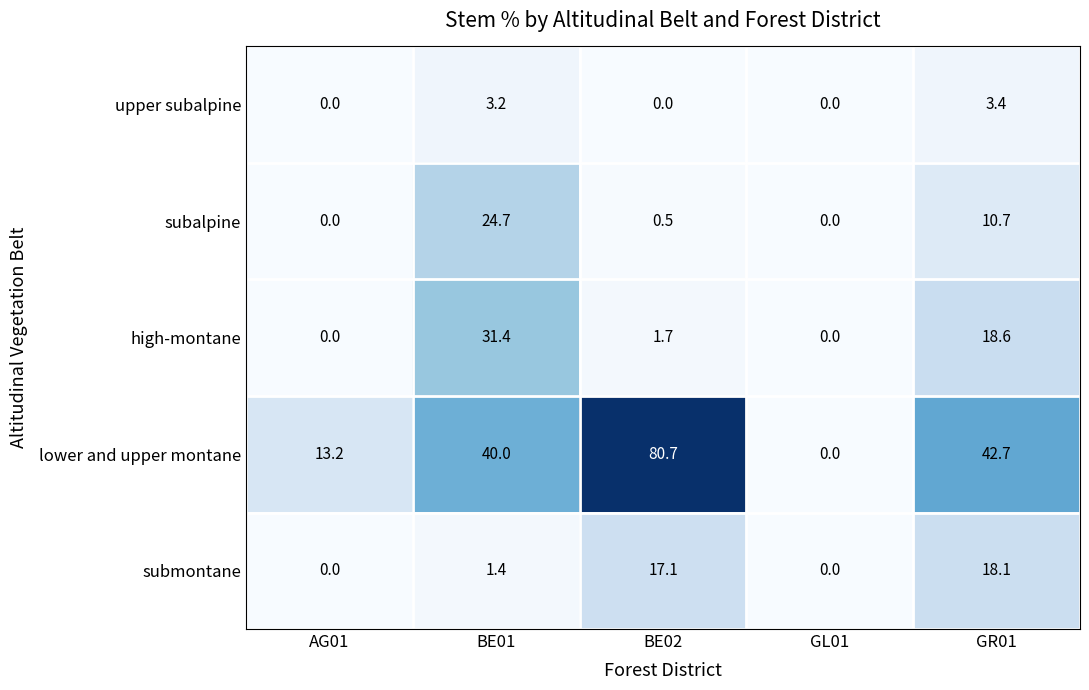

Is the value of subalpine at BE01 greater than the value of high-montane at BE01?

No